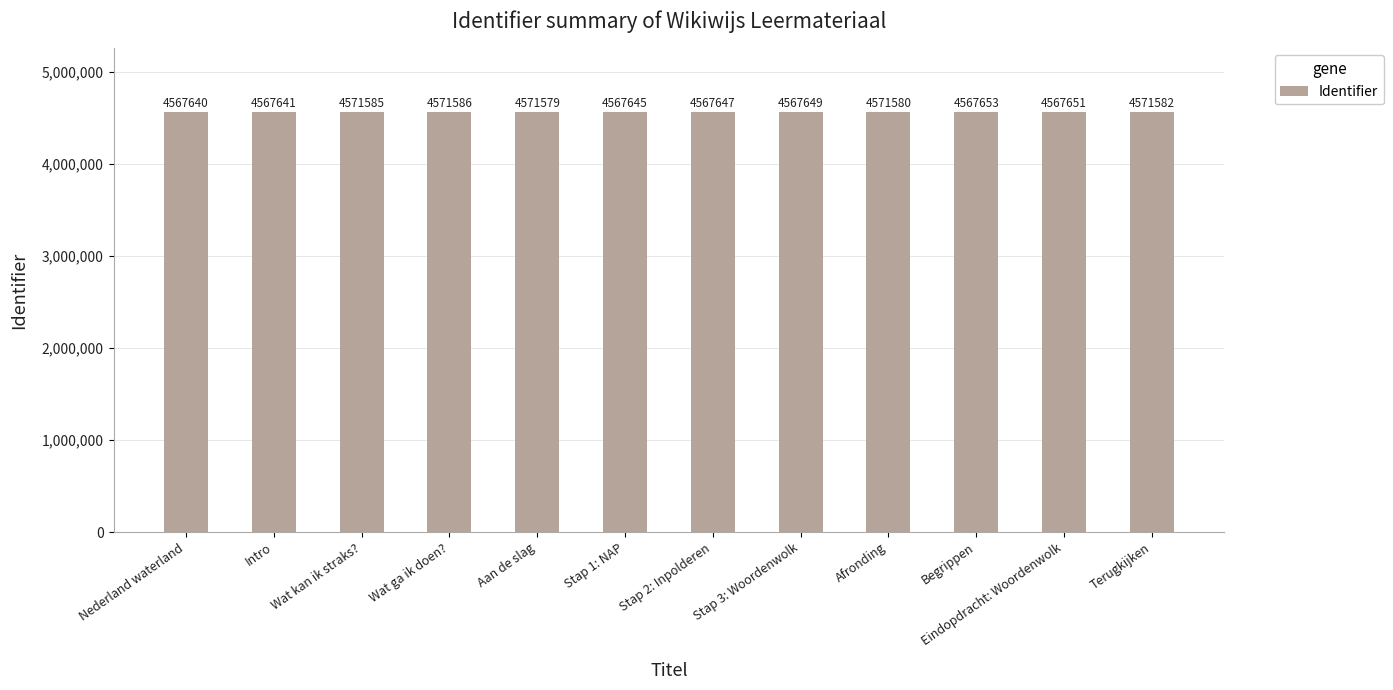

List the labels in order of value, largest first.

Wat ga ik doen?, Wat kan ik straks?, Terugkijken, Afronding, Aan de slag, Begrippen, Eindopdracht: Woordenwolk, Stap 3: Woordenwolk, Stap 2: Inpolderen, Stap 1: NAP, Intro, Nederland waterland